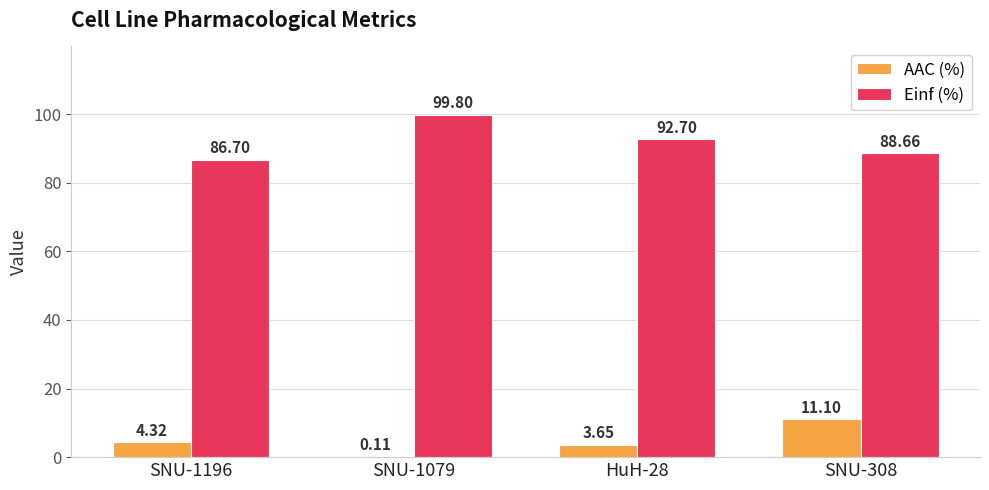

Is the value of Einf (%) at HuH-28 greater than the value of AAC (%) at SNU-1079?

Yes